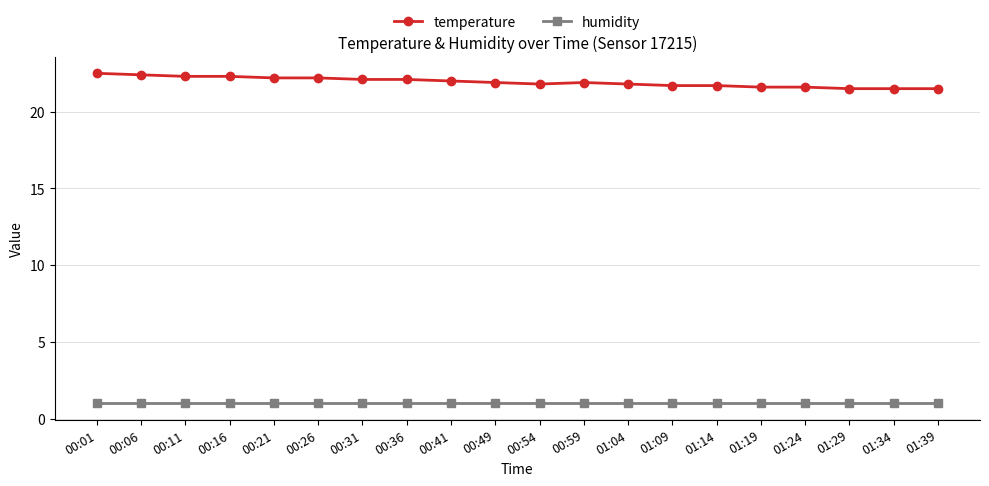

How many distinct data groups are displayed?

2